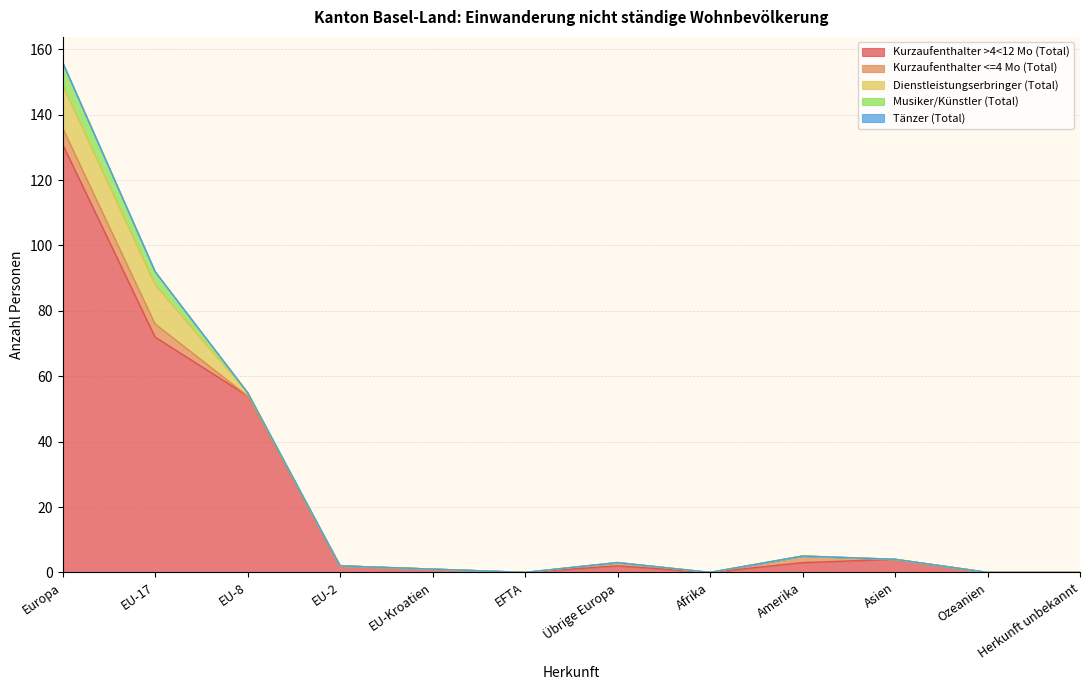

Count the number of data series in this chart.

5